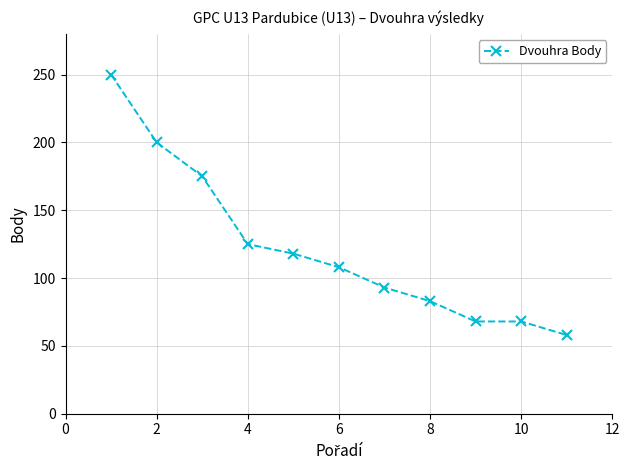

What is the greatest value displayed?

250